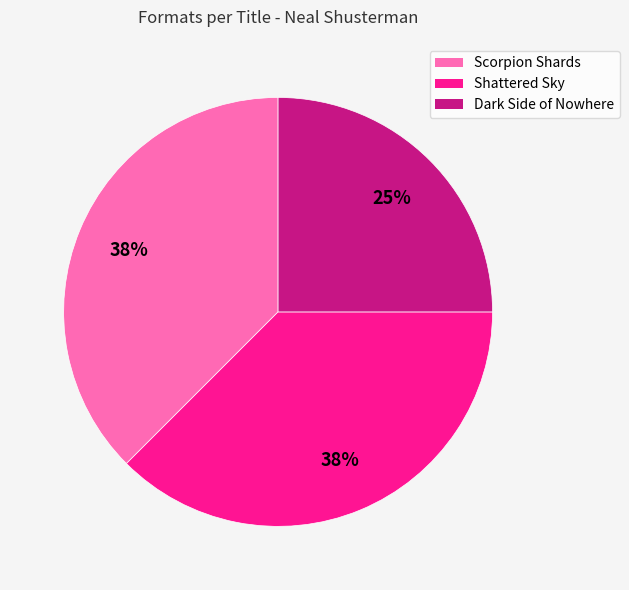

Is there any slice that represents more than half of the pie?

No